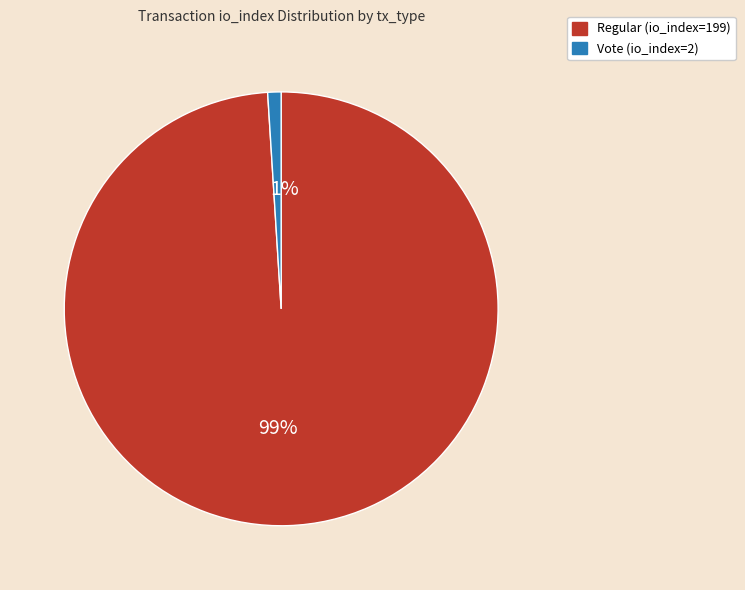

To the nearest percent, what is the combined percentage of Vote (io_index=2) and Regular (io_index=199)?

100%